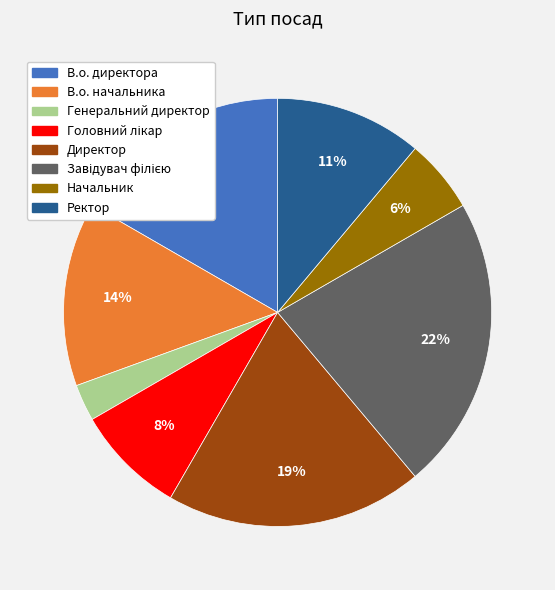

To the nearest percent, what percentage of the pie is Директор?

19%